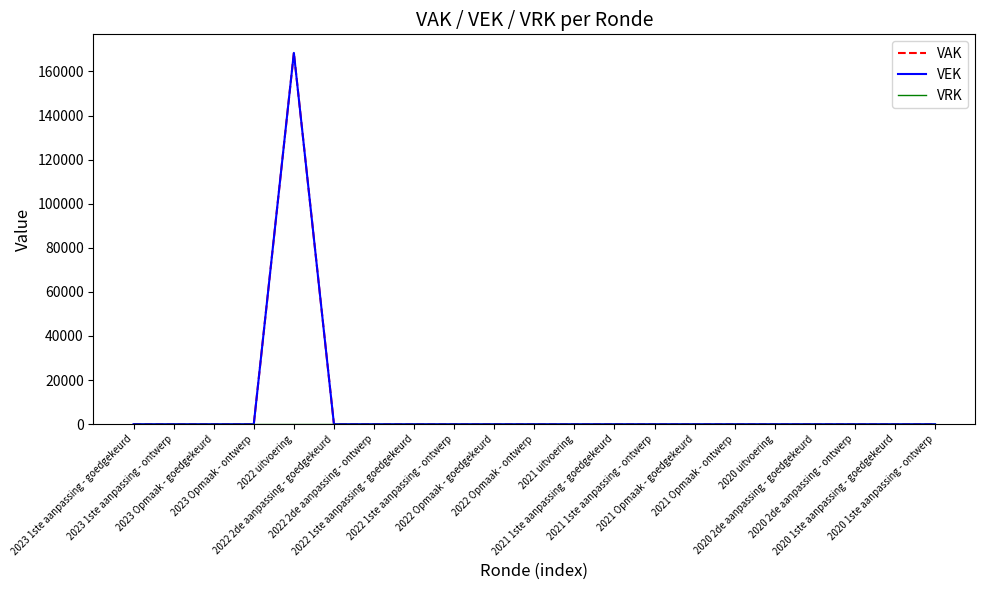

Between 2022 uitvoering and 2021 Opmaak - goedgekeurd, which series saw the biggest shift?

VAK